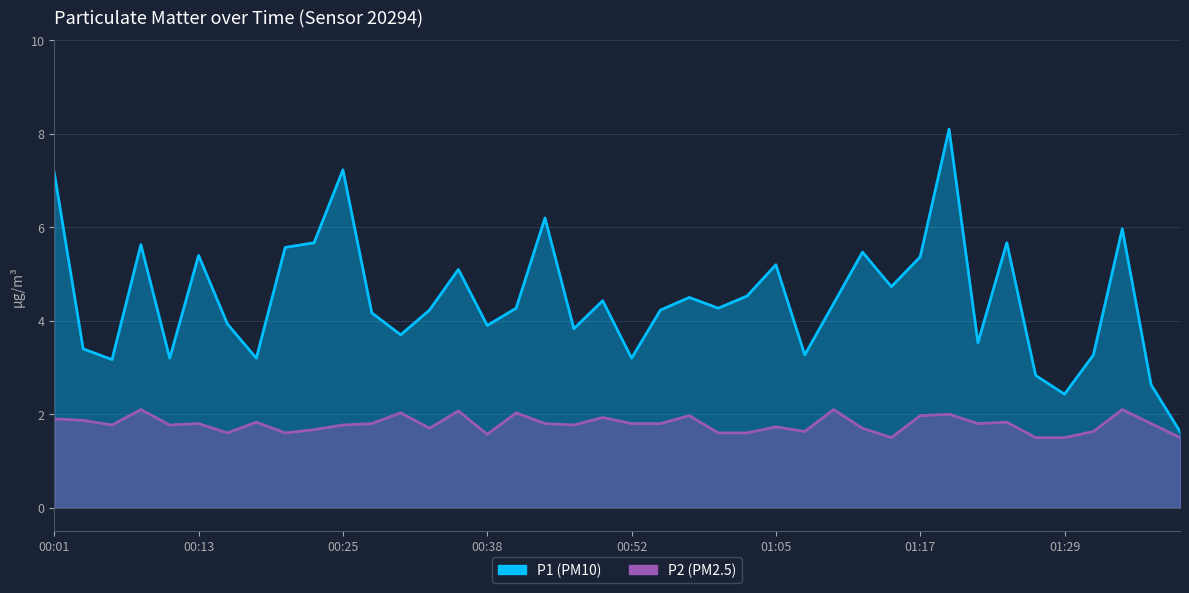

What is the label of the 38th point from the left?

01:34